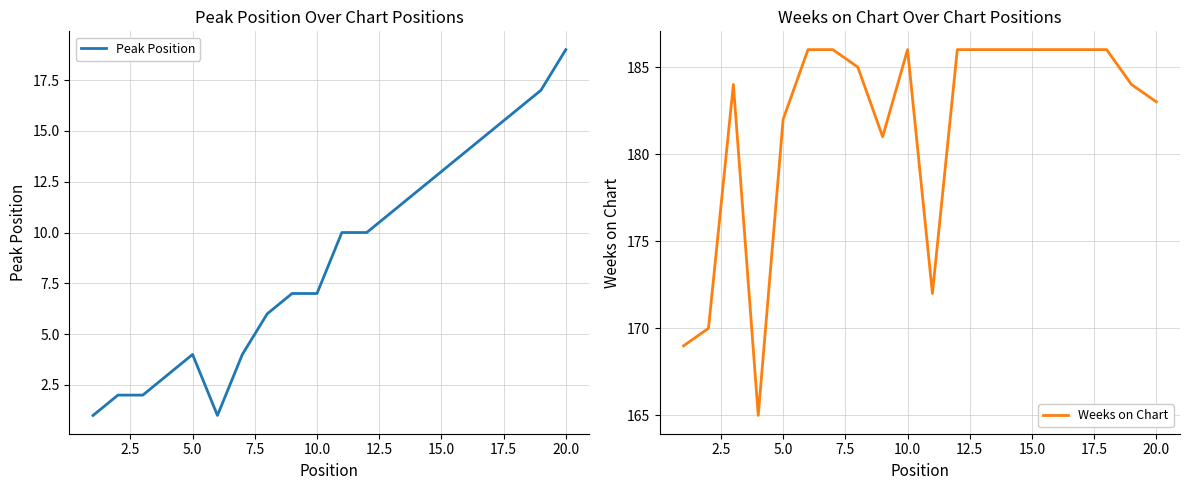

The Peak Position series shows 31 at 20.0. True or false?

False